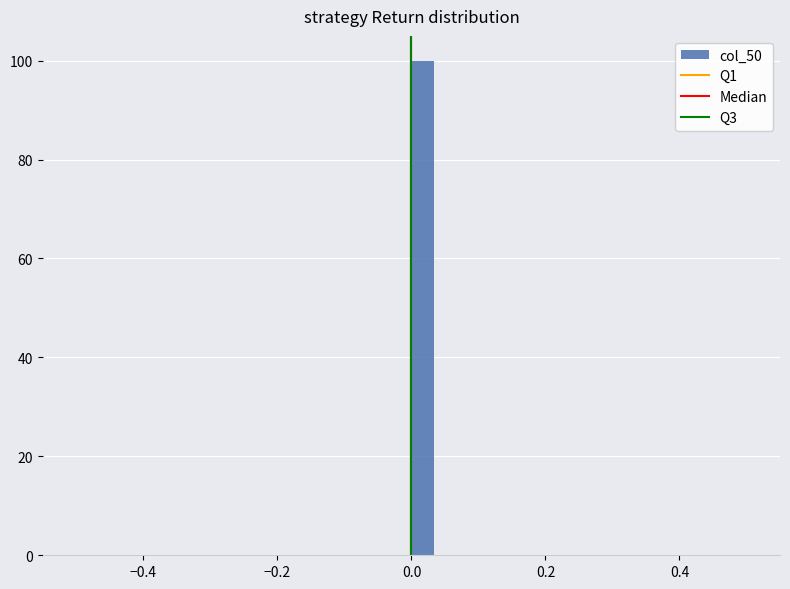

Around what value on the x-axis is the tallest bar? Give the approximate position of its centre, as read against the axis.

0.02